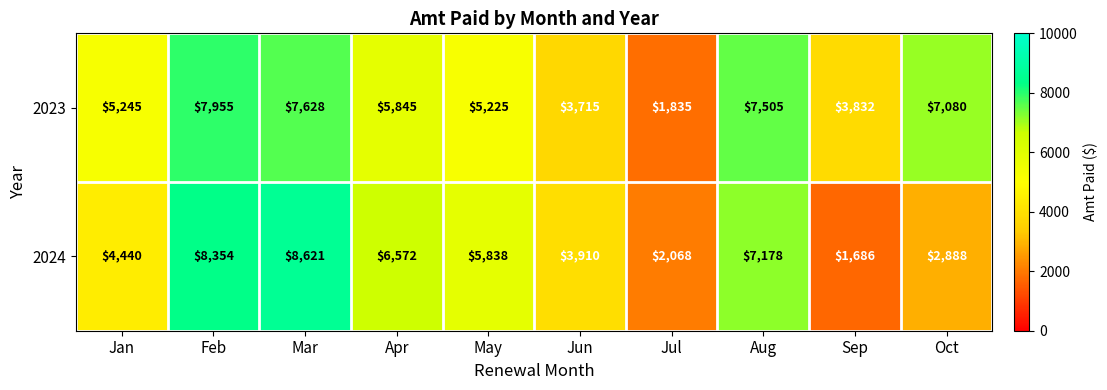

Is it true that 2023 equals 7955 at Feb?

True